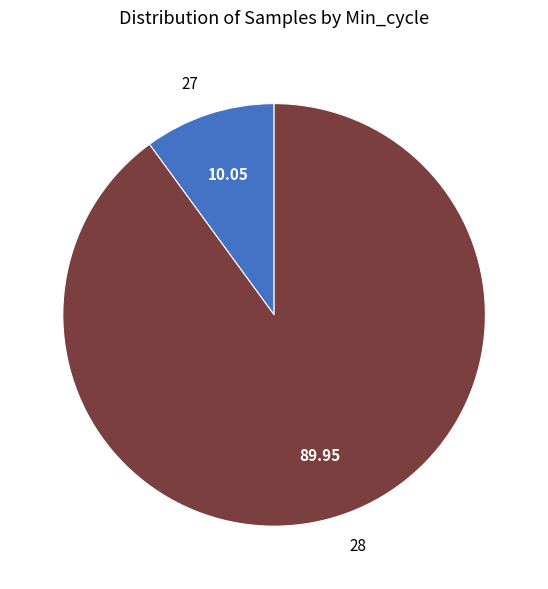

Rank the categories by value from lowest to highest.

27, 28